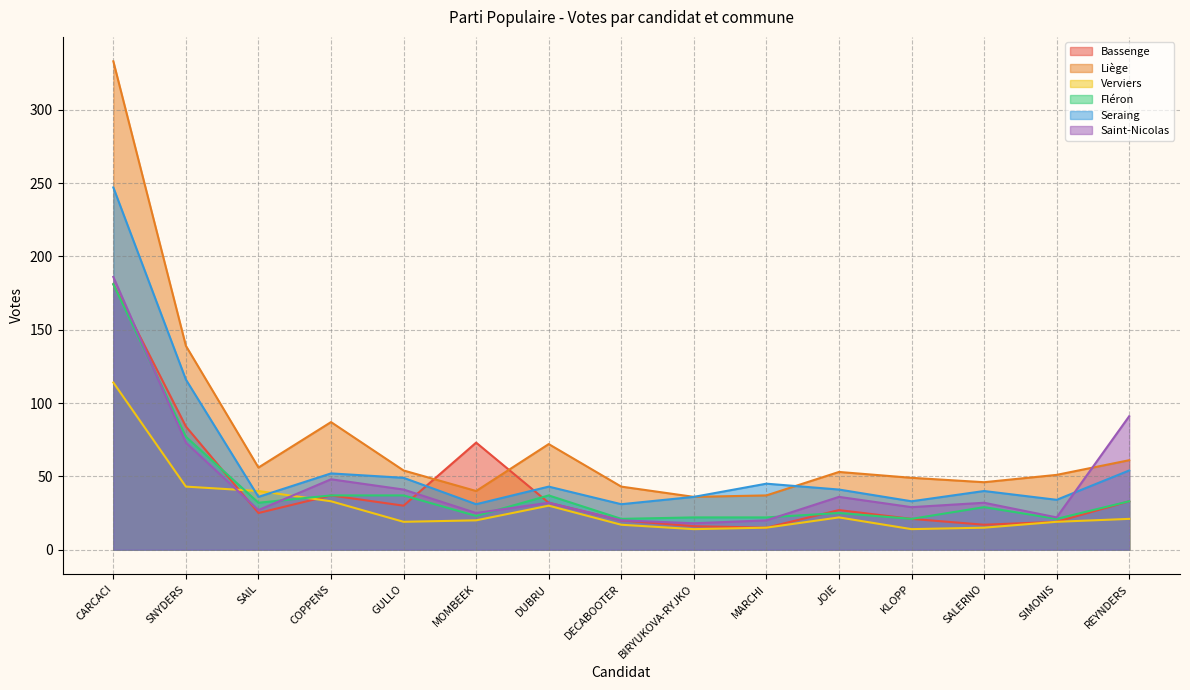

How many values in the Fléron series are below 29?

7